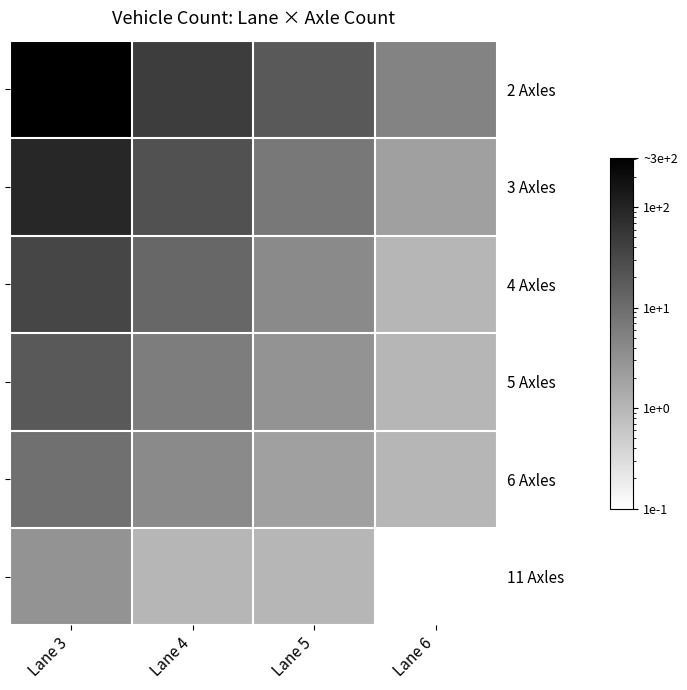

Reading left to right, extract all data points from this chart.

2 Axles: Lane 3=312.0	Lane 4=45.0	Lane 5=18.0	Lane 6=5.0
3 Axles: Lane 3=89.0	Lane 4=23.0	Lane 5=7.0	Lane 6=2.0
4 Axles: Lane 3=34.0	Lane 4=12.0	Lane 5=4.0	Lane 6=1.0
5 Axles: Lane 3=18.0	Lane 4=6.0	Lane 5=3.0	Lane 6=1.0
6 Axles: Lane 3=9.0	Lane 4=4.0	Lane 5=2.0	Lane 6=1.0
11 Axles: Lane 3=3.0	Lane 4=1.0	Lane 5=1.0	Lane 6=0.1